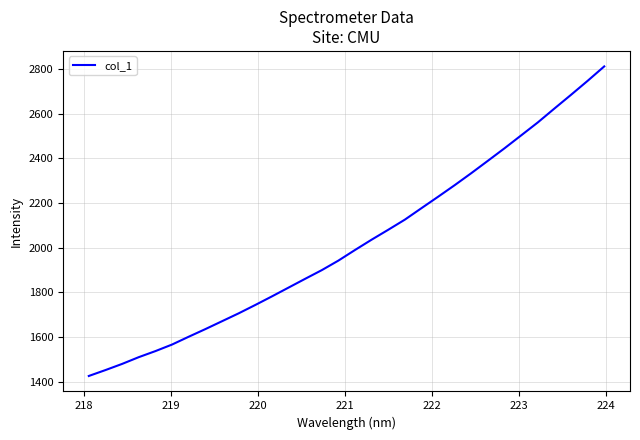

What is the difference between the second highest and second lowest values?

1293.5